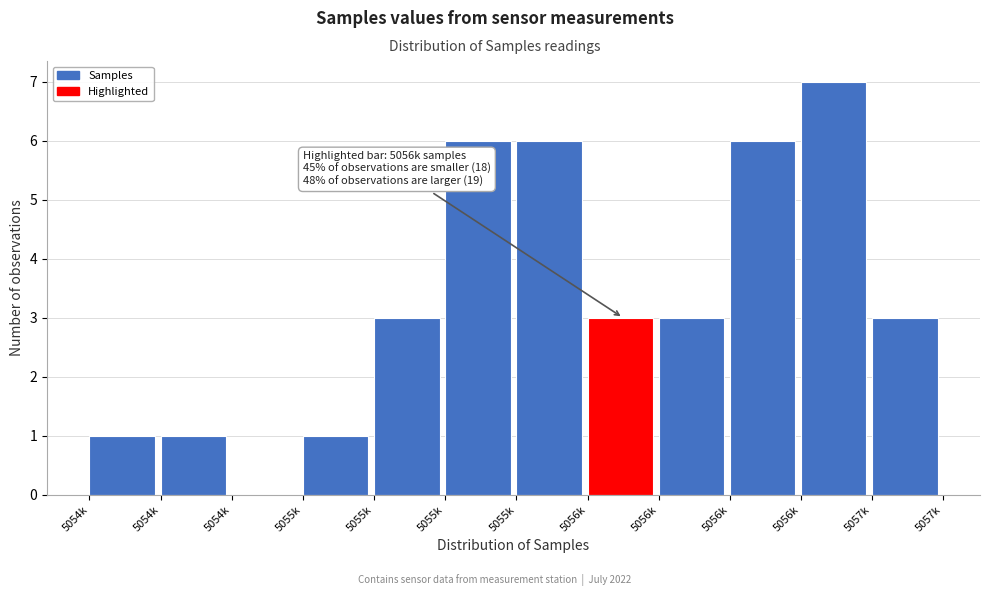

Are the bars horizontal?

No